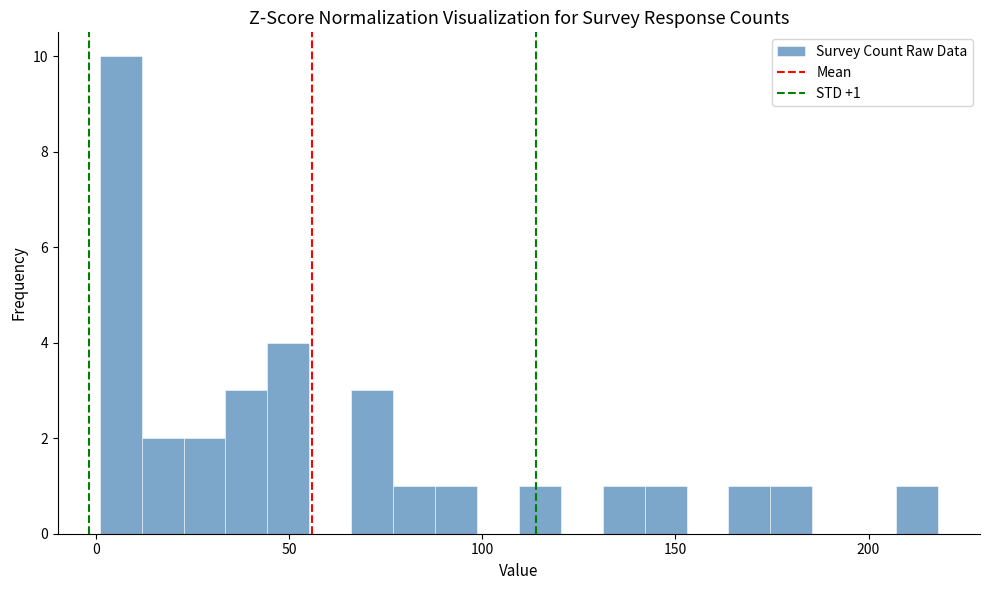

Around what value on the x-axis is the tallest bar? Give the approximate position of its centre, as read against the axis.

5